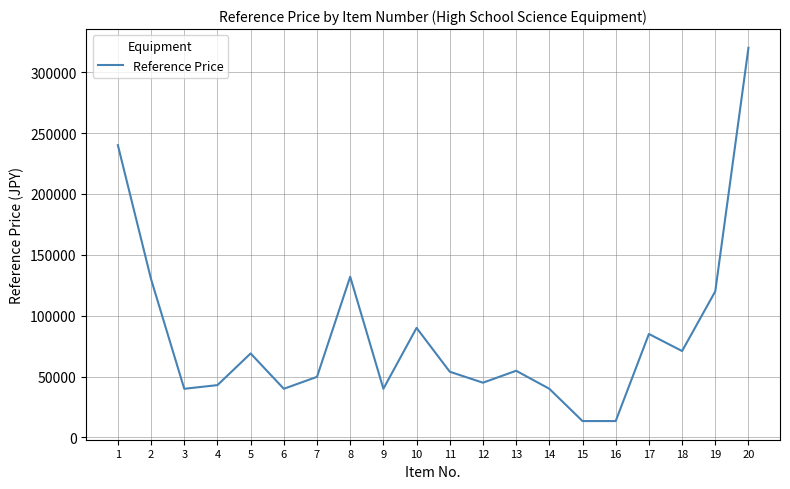

What is the minimum value shown in the chart?

13500